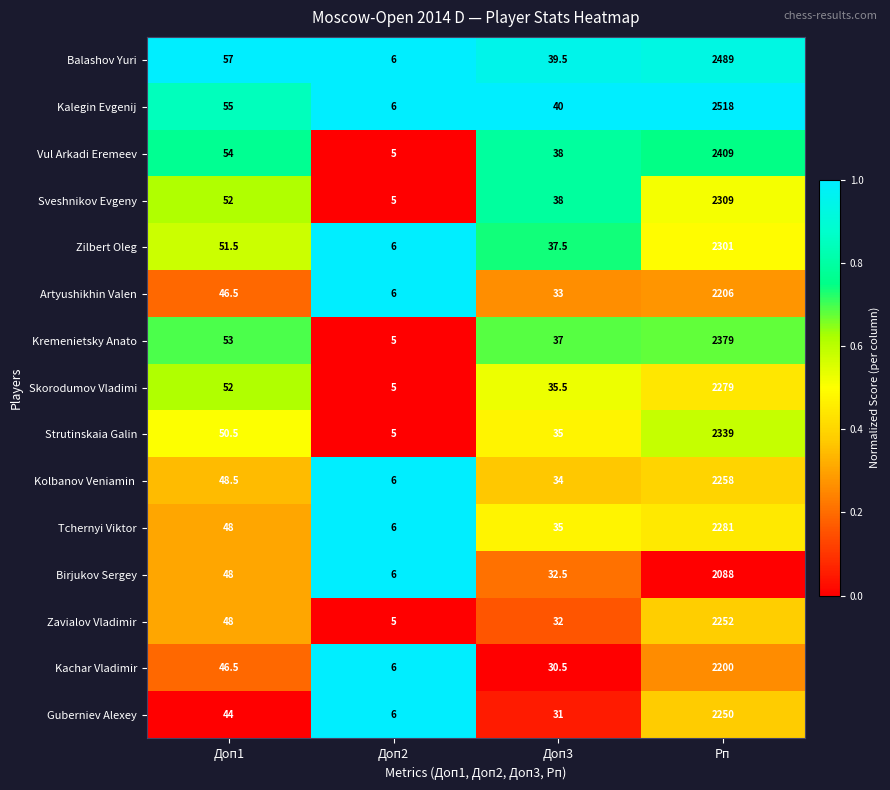

Is it true that Tchernyi Viktor equals 25.9 at Доп1?

False